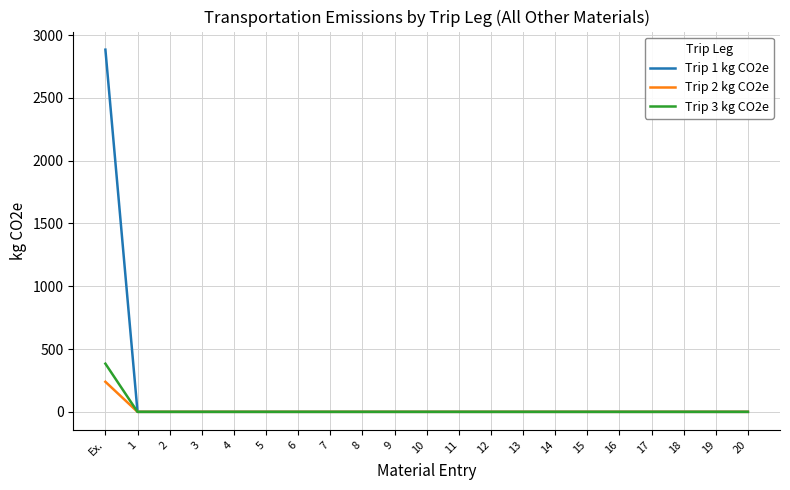

At which category is the sum across all series the highest?

Ex.